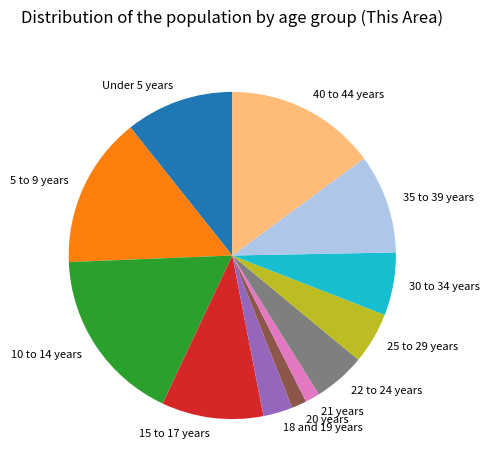

True or false: 5 to 9 years accounts for 8% of the total.

False